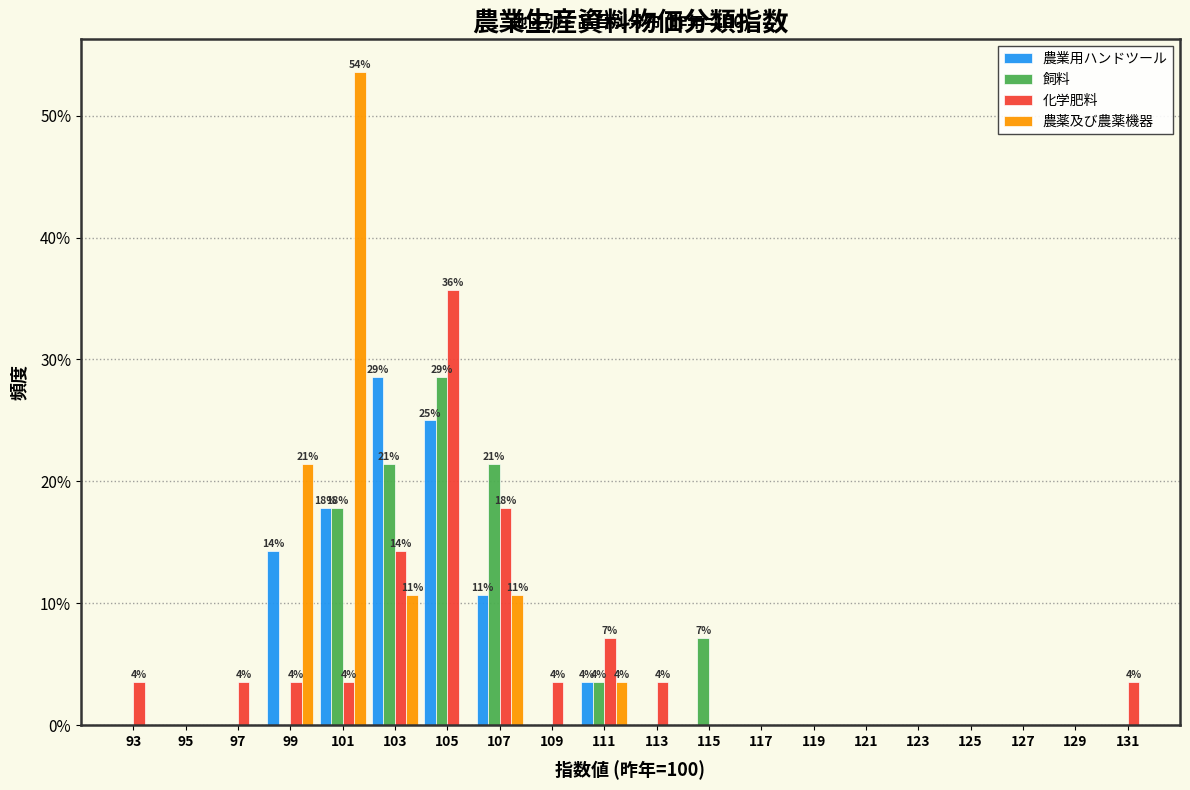

Where is 化学肥料 nearest to the value 17?

107